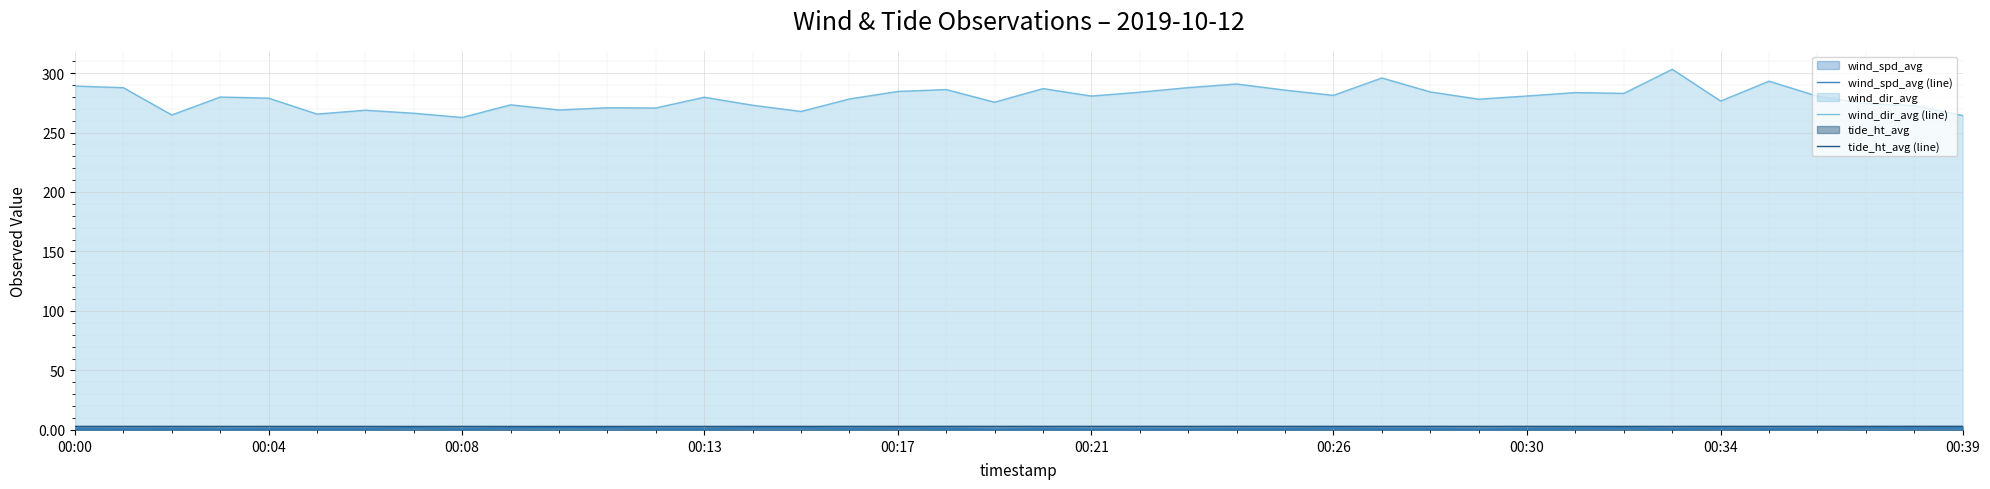

What is the total value across all series at 19?

279.3